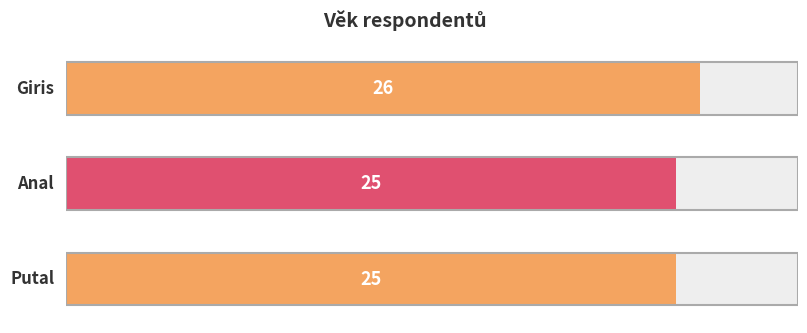

What is the minimum value shown in the chart?

25